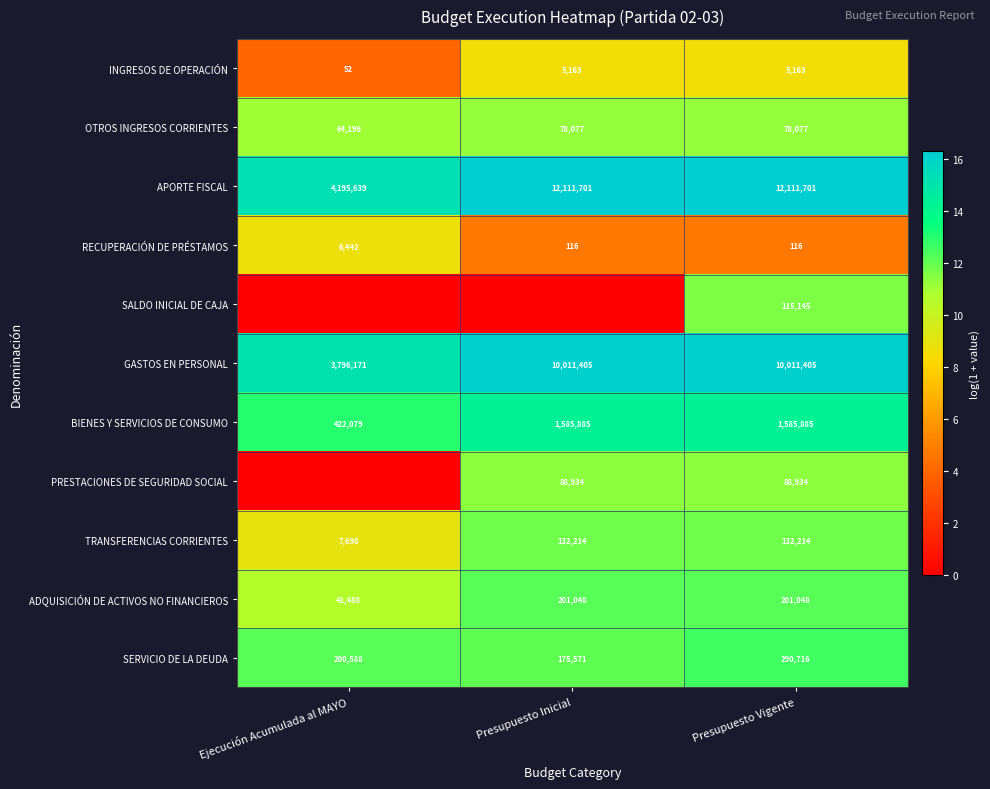

True or false: INGRESOS DE OPERACIÓN has a value of 52 at Ejecución Acumulada al MAYO.

True